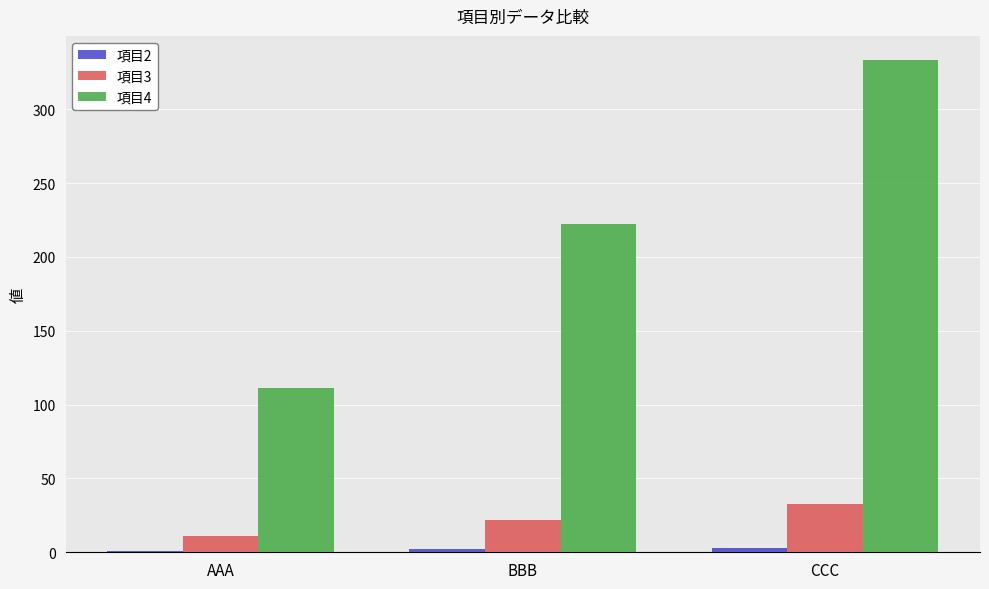

Which series has the largest total across all categories?

項目4